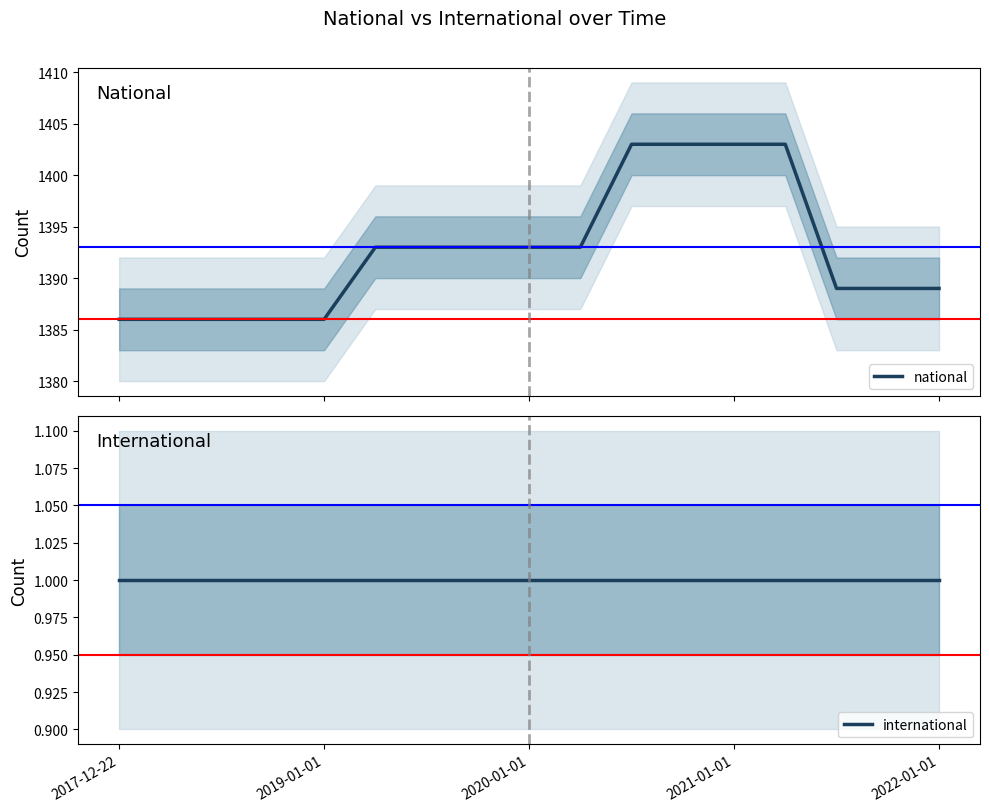

What is the label of the 7th point from the left?

6